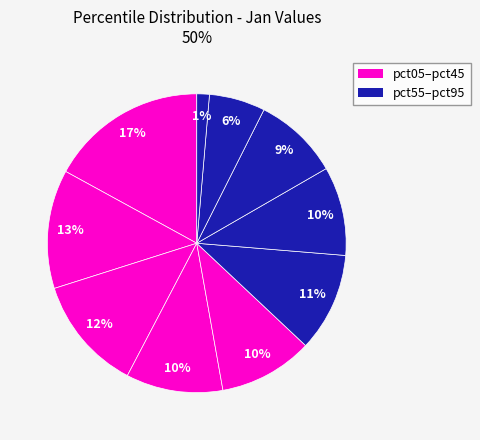

How many segments does this pie chart have?

10